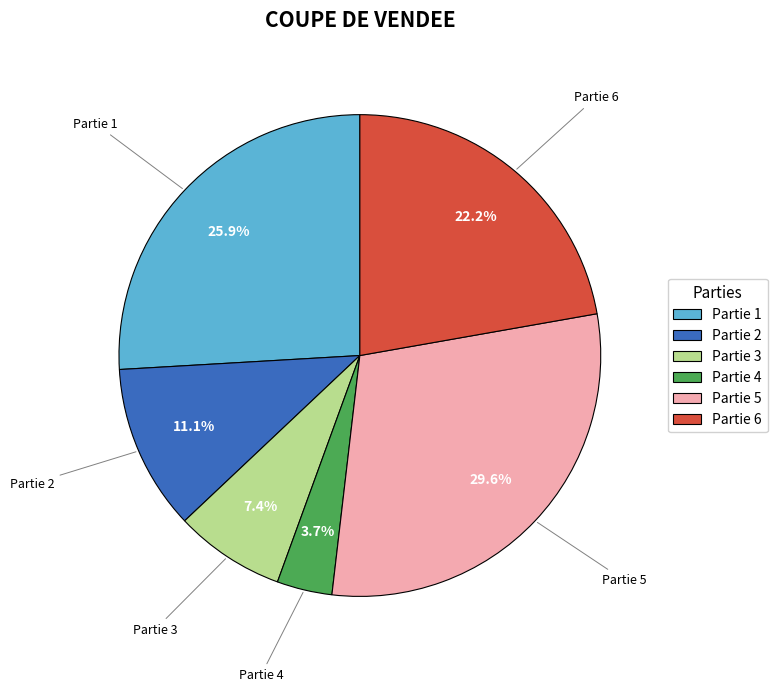

Count the number of slices in the pie.

6